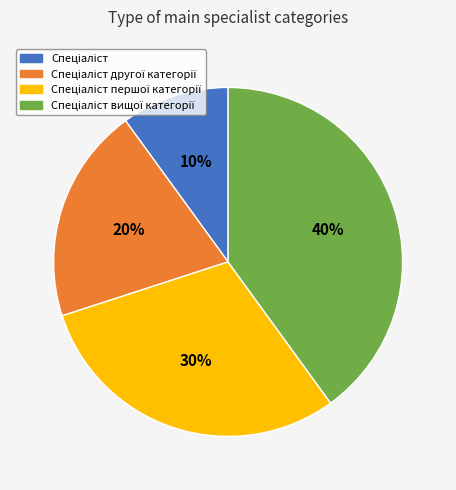

Is there a majority slice in this chart?

No